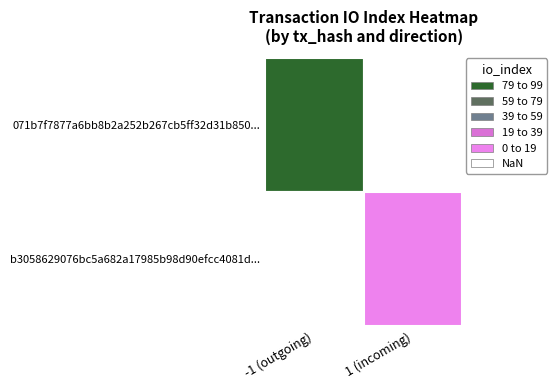

What is the approximate value of b3058629076bc5a682a17985b98d90efcc4081d at io_index?

5